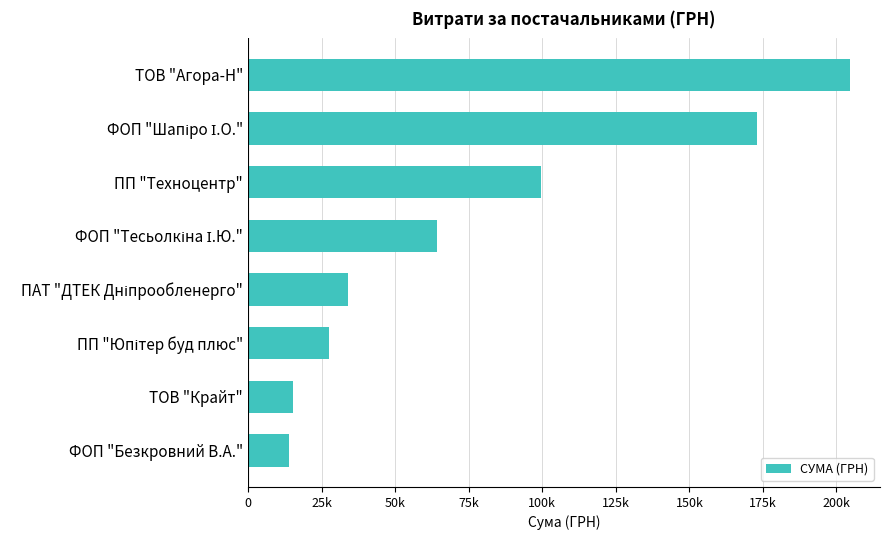

Does the chart contain any negative values?

No